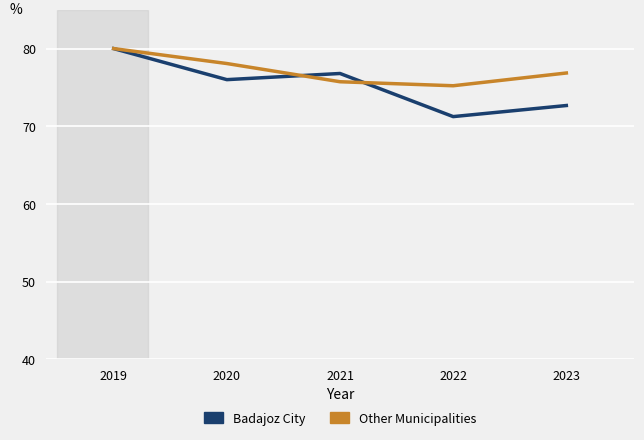

What is the sum of all Other Municipalities values?

385.9